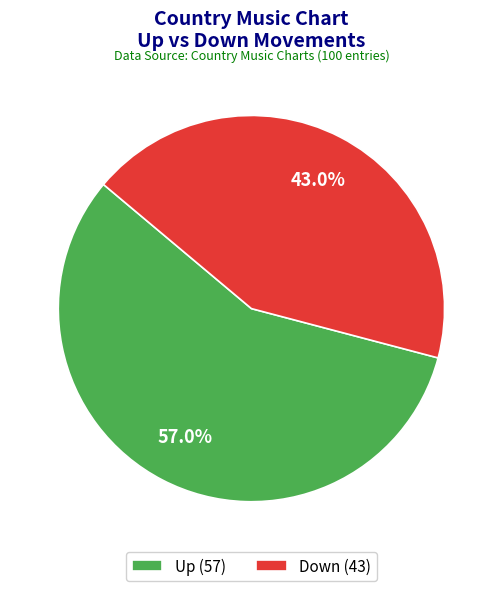

Between Down (43) and Up (57), which is larger?

Up (57)